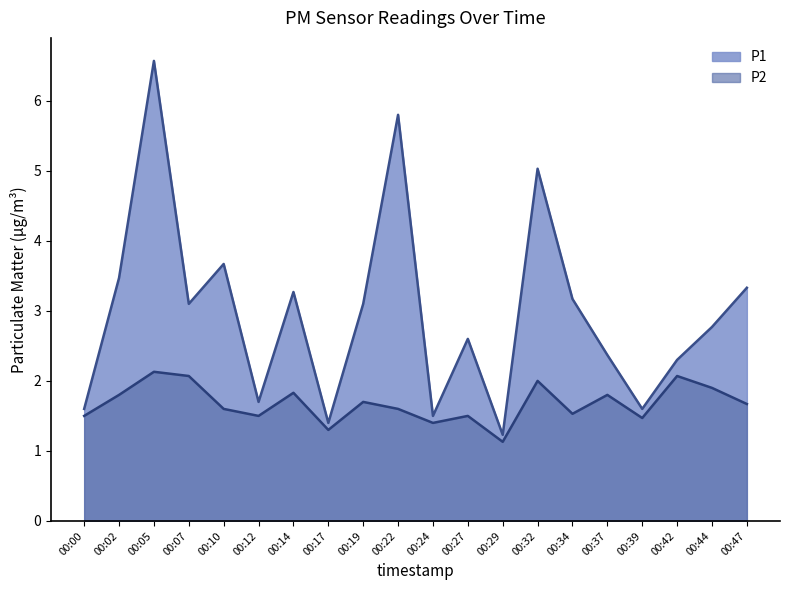

What is the maximum value for P1?

6.6